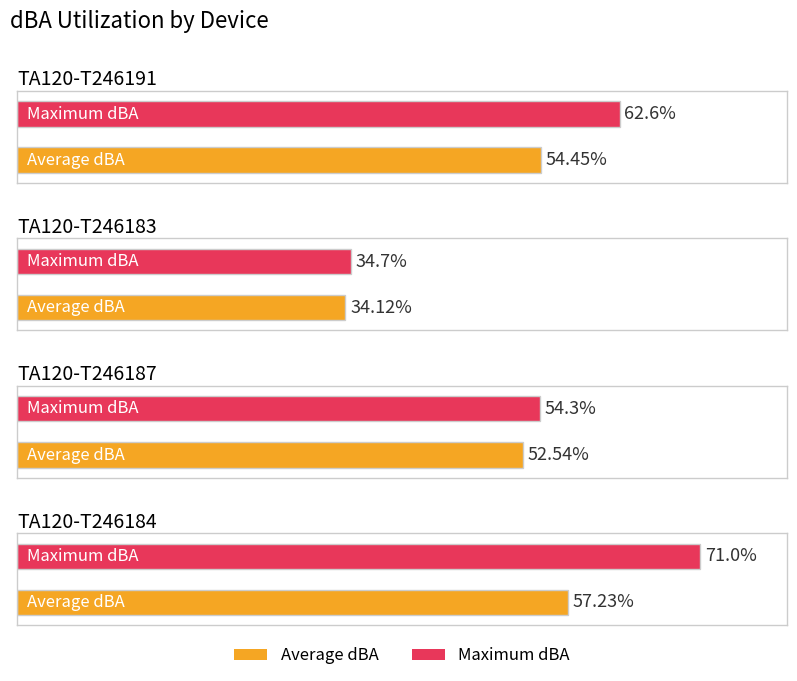

Reading left to right, transcribe all the data shown in this chart.

Average dBA: TA120-T246191=54.5	TA120-T246183=34.1	TA120-T246187=52.5	TA120-T246184=57.2
Maximum dBA: TA120-T246191=62.6	TA120-T246183=34.7	TA120-T246187=54.3	TA120-T246184=71.0